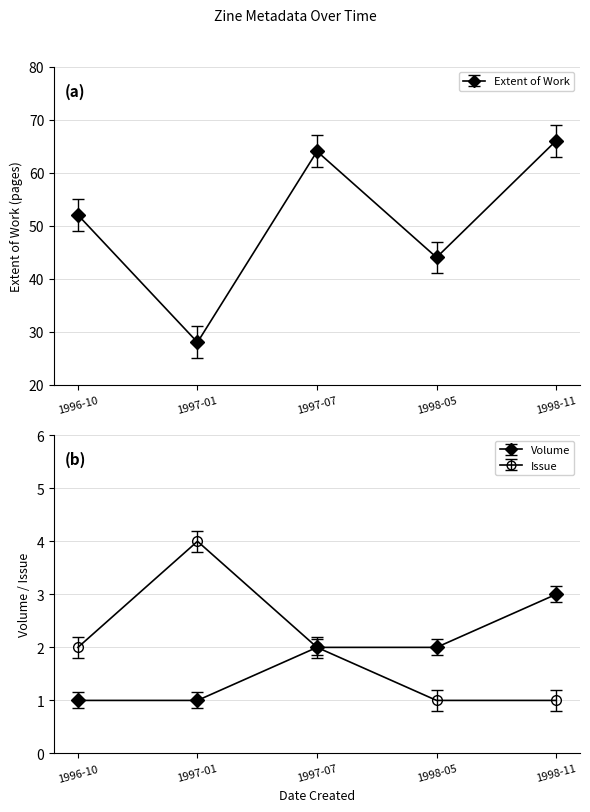

Which series has the widest spread of values?

Extent of Work